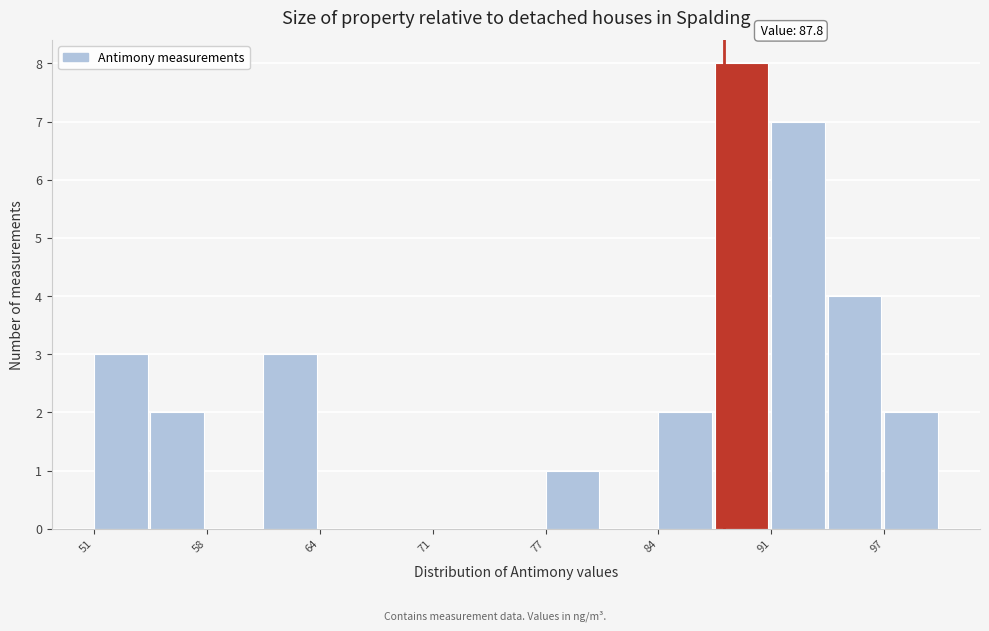

Read against the x-axis, roughly where is the centre of the tallest bar?

89